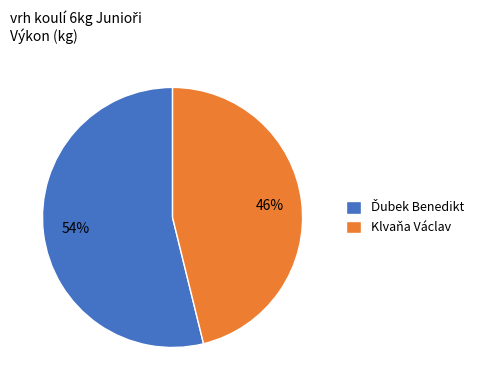

Which category has the smallest portion of the pie?

Klvaňa Václav